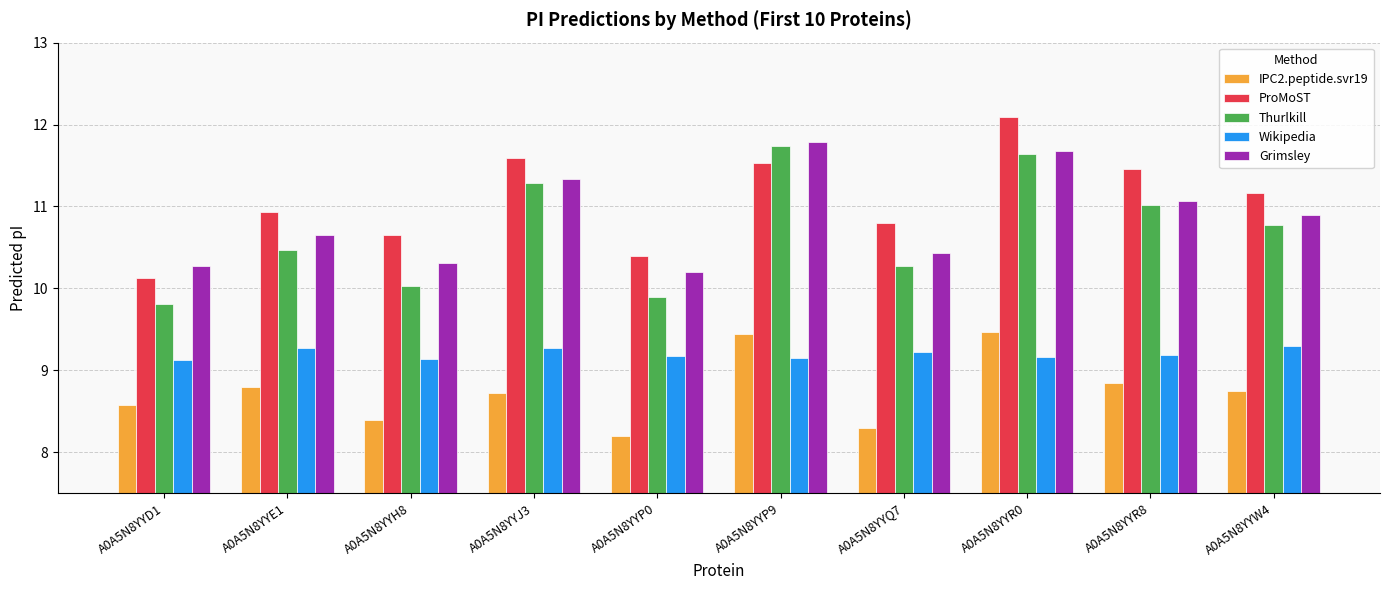

What is the approximate value of Wikipedia at A0A5N8YYR0?

9.2